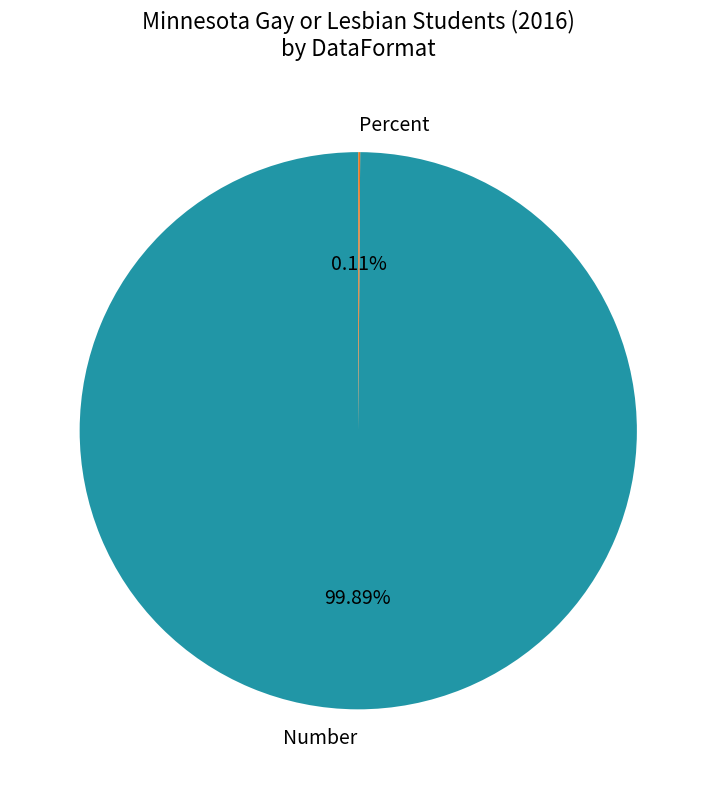

Which slice is the largest?

Number